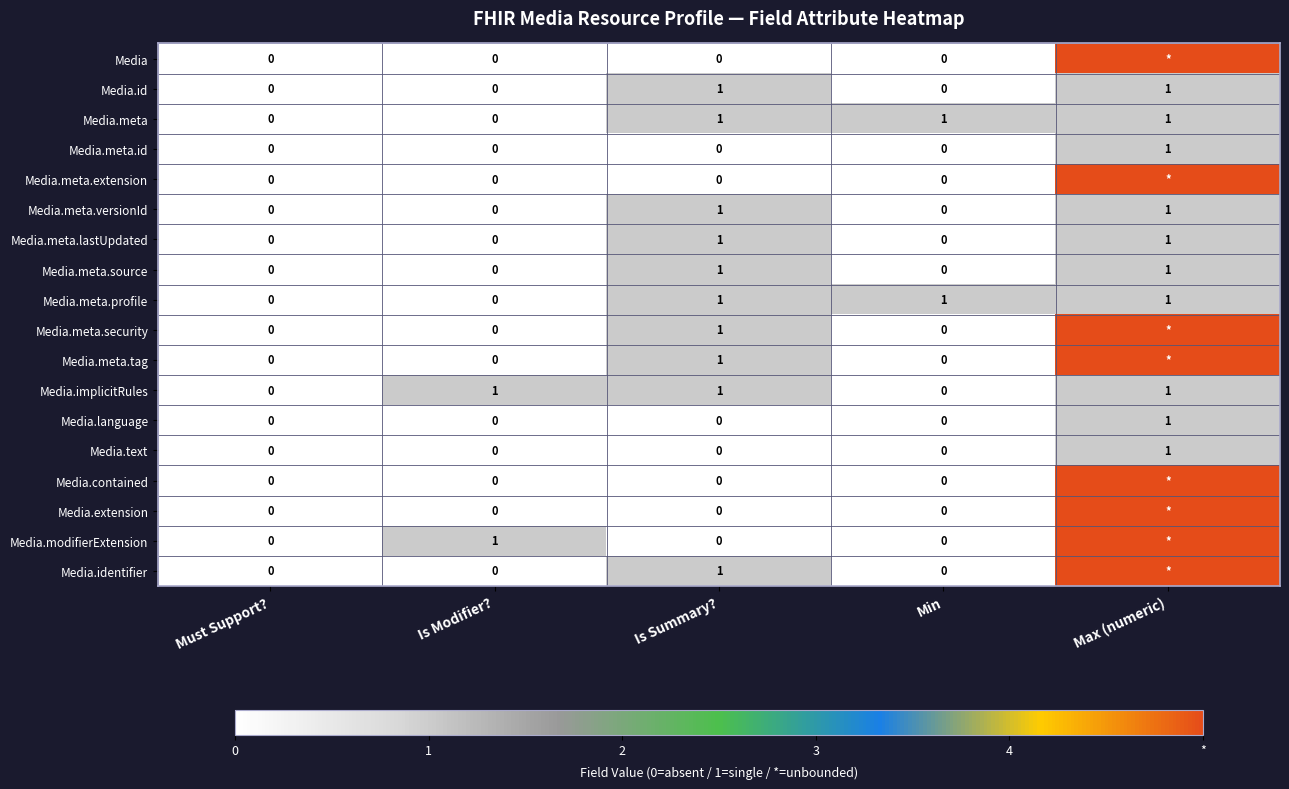

At how many categories does at least one series exceed 2?

1